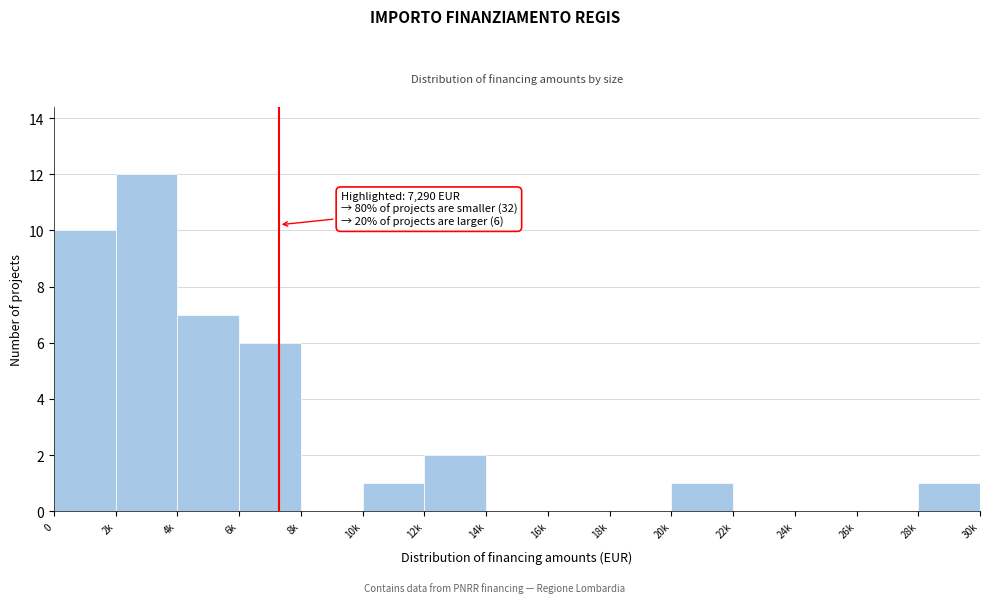

Reading left to right, list all the values displayed in this chart.

0=10	2k=12	4k=7	6k=6	8k=0	10k=1	12k=2	14k=0	16k=0	18k=0	20k=1	22k=0	24k=0	26k=0	28k=1